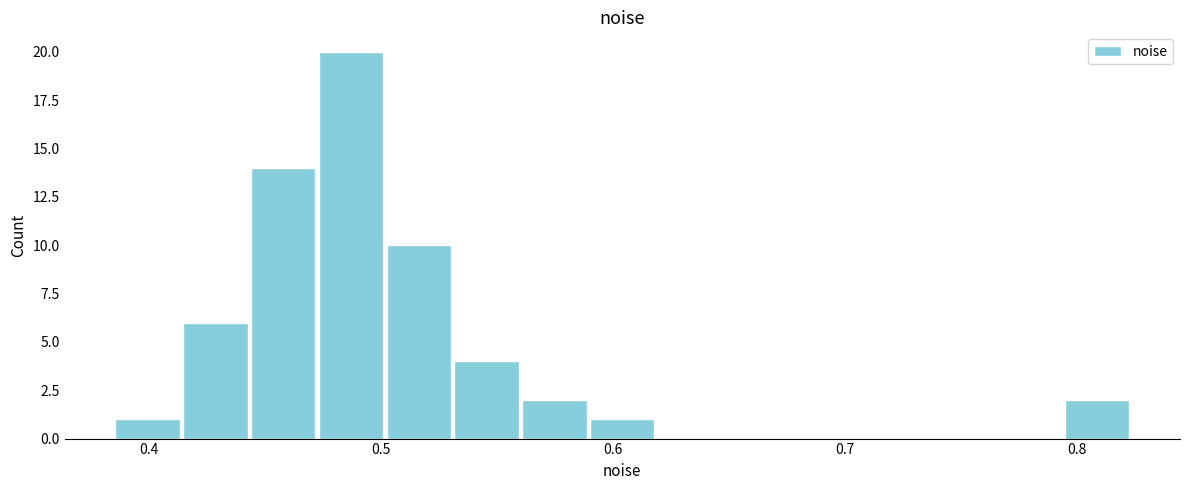

Around what value on the x-axis is the tallest bar? Give the approximate position of its centre, as read against the axis.

0.49